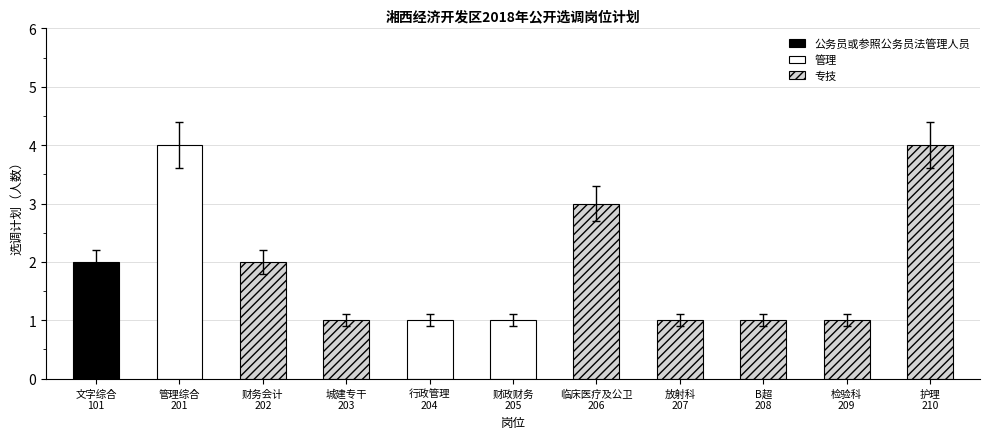

What position from the left is 护理
210?

11